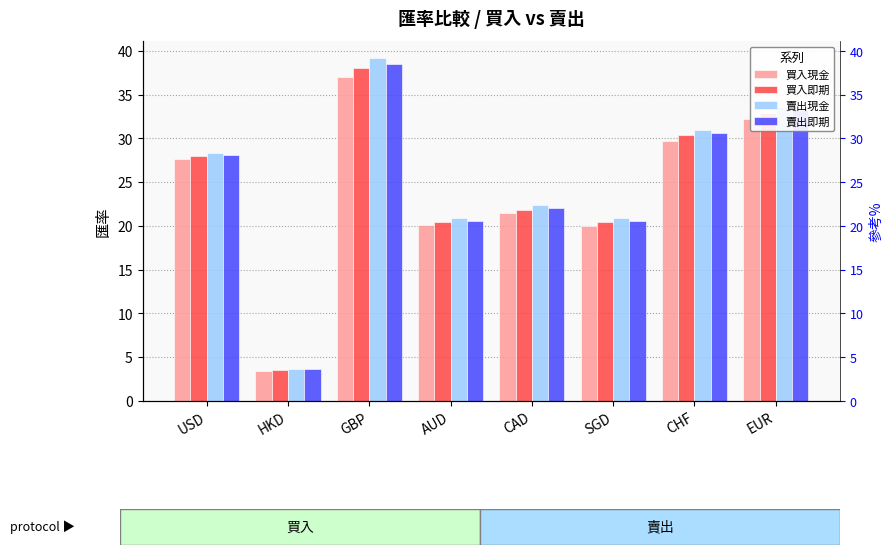

At which label does 買入現金 reach its minimum?

HKD